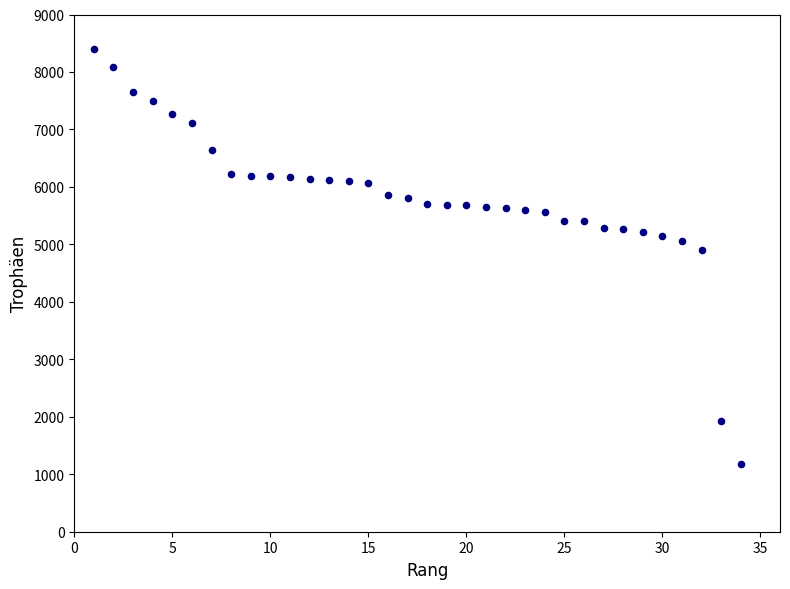

What Y value in the scatter plot is closest to 4789?

4896